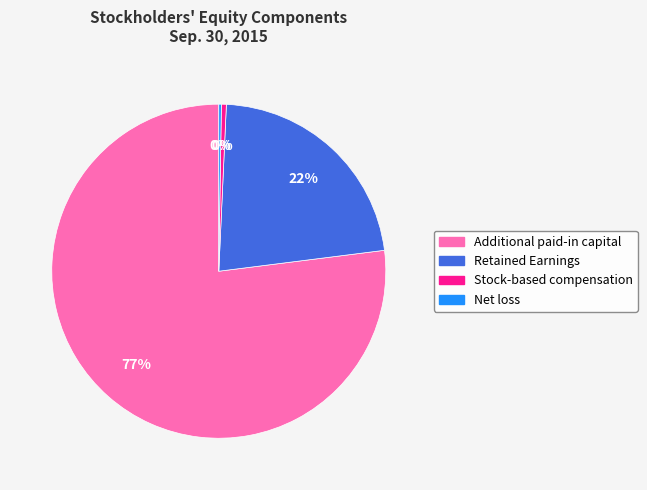

To the nearest percent, what is the average slice percentage?

25%